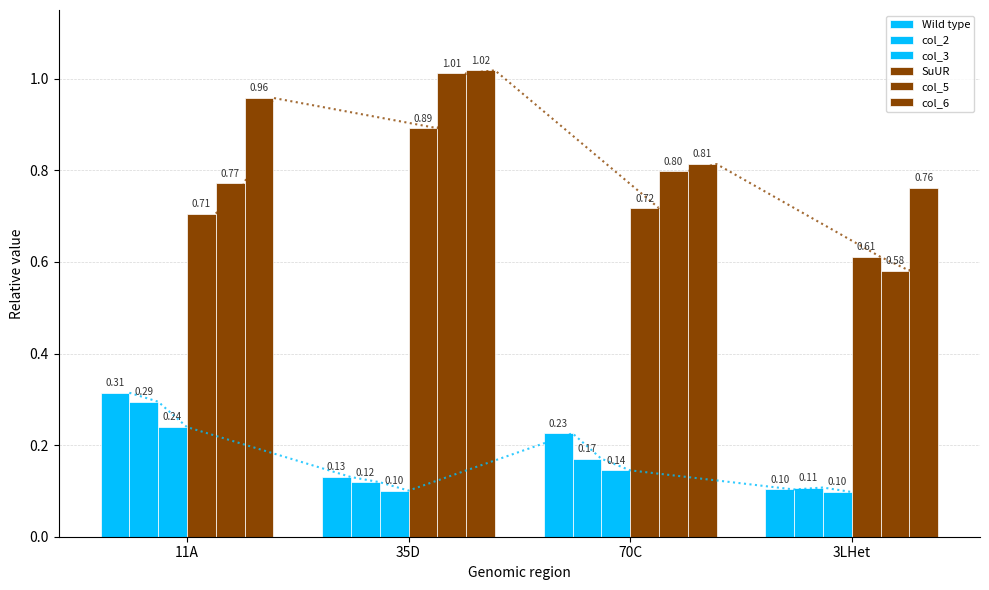

What are all the series names shown in the legend?

Wild type, col_2, col_3, SuUR, col_5, col_6